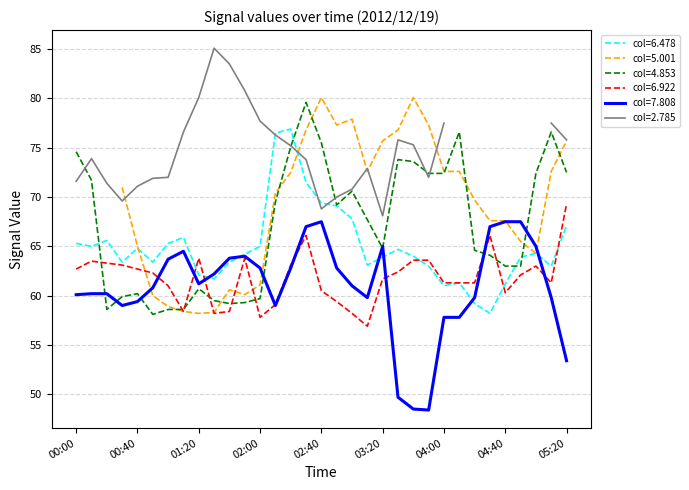

What is the minimum value for 7.808?

48.4